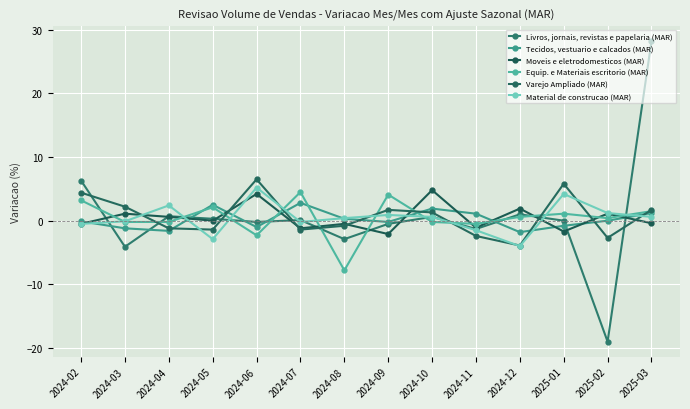

Between 2024-07 and 2024-03, which is larger?

2024-07